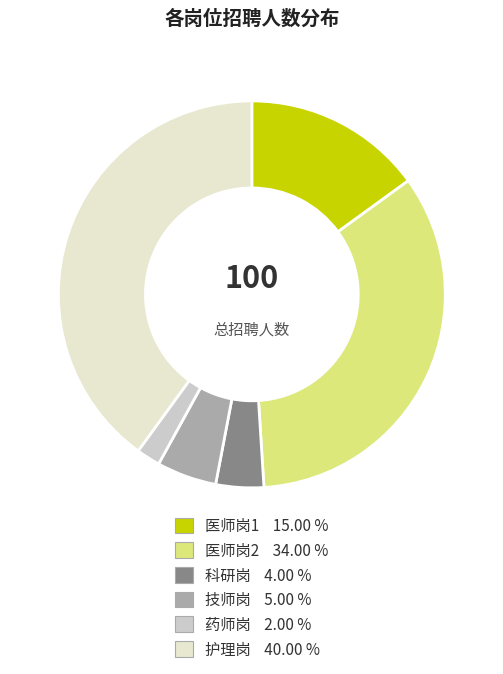

How many slices are in this pie chart?

6